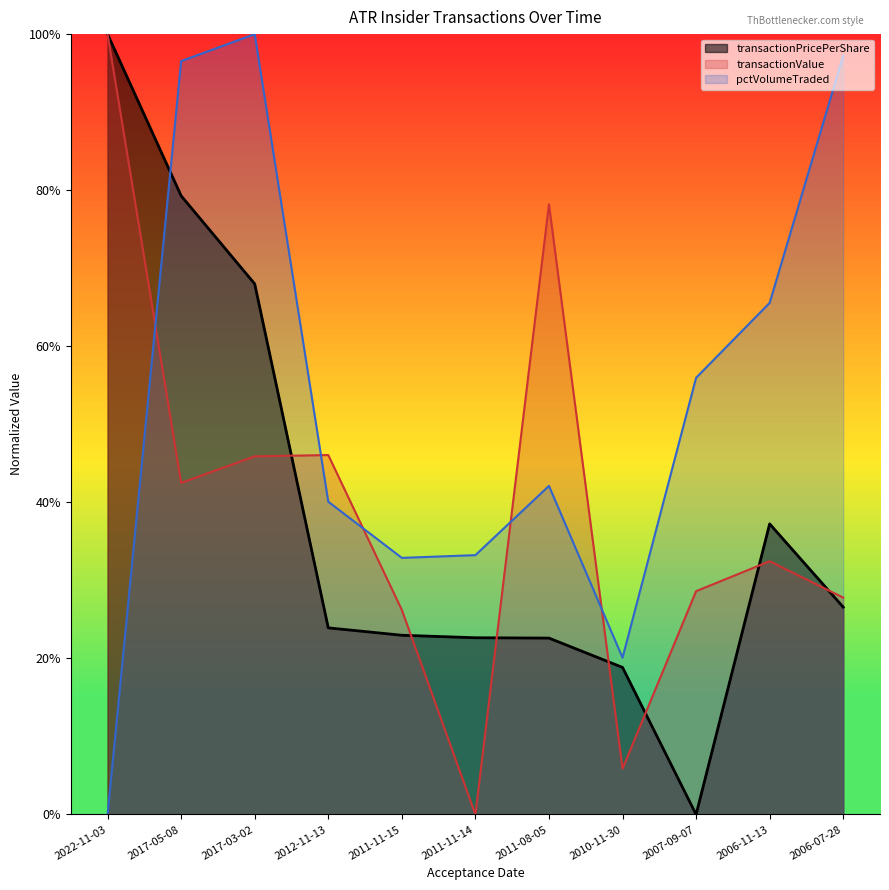

True or false: transactionValue and transactionPricePerShare cross at least once.

True